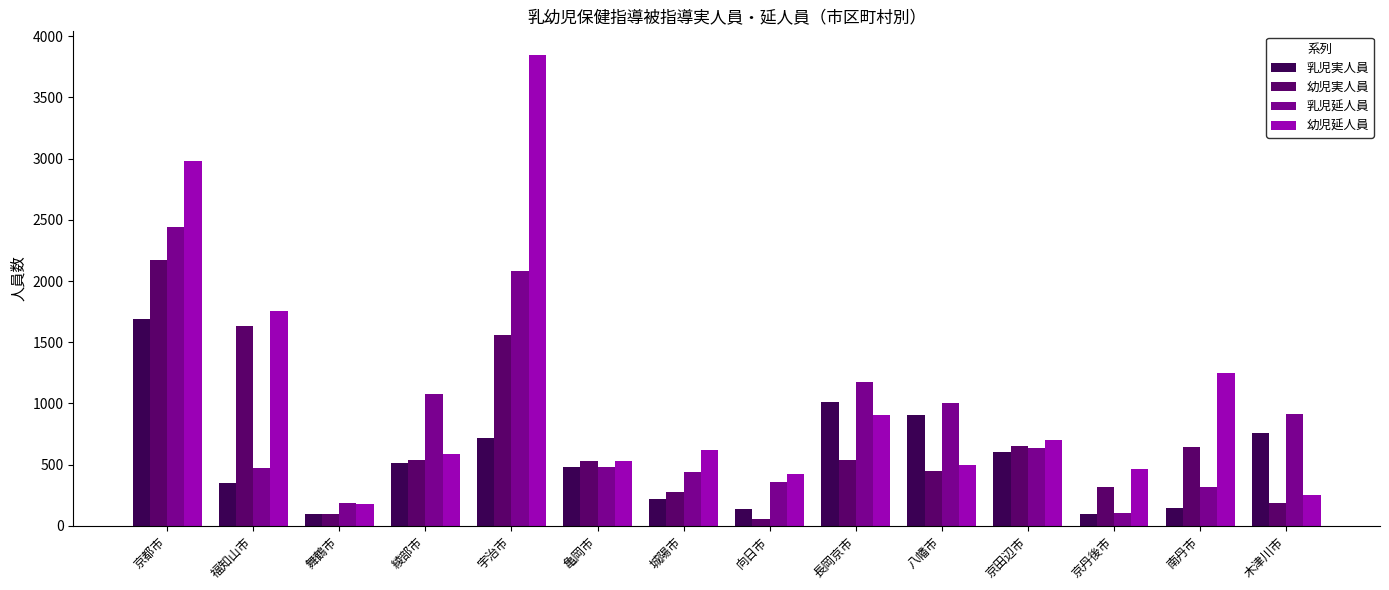

How many bars are there in each group?

4